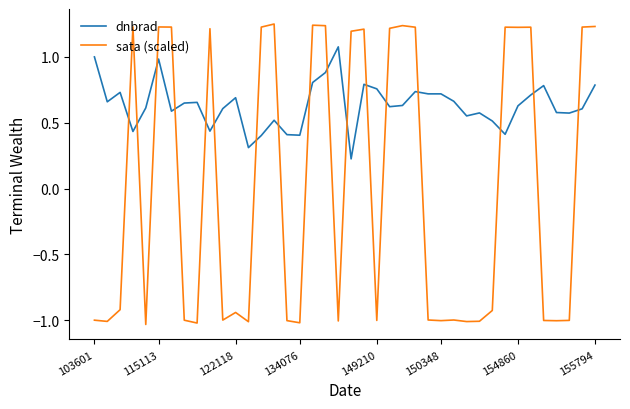

Rank the series by their maximum value, from lowest to highest.

dnbrad, sata (scaled)